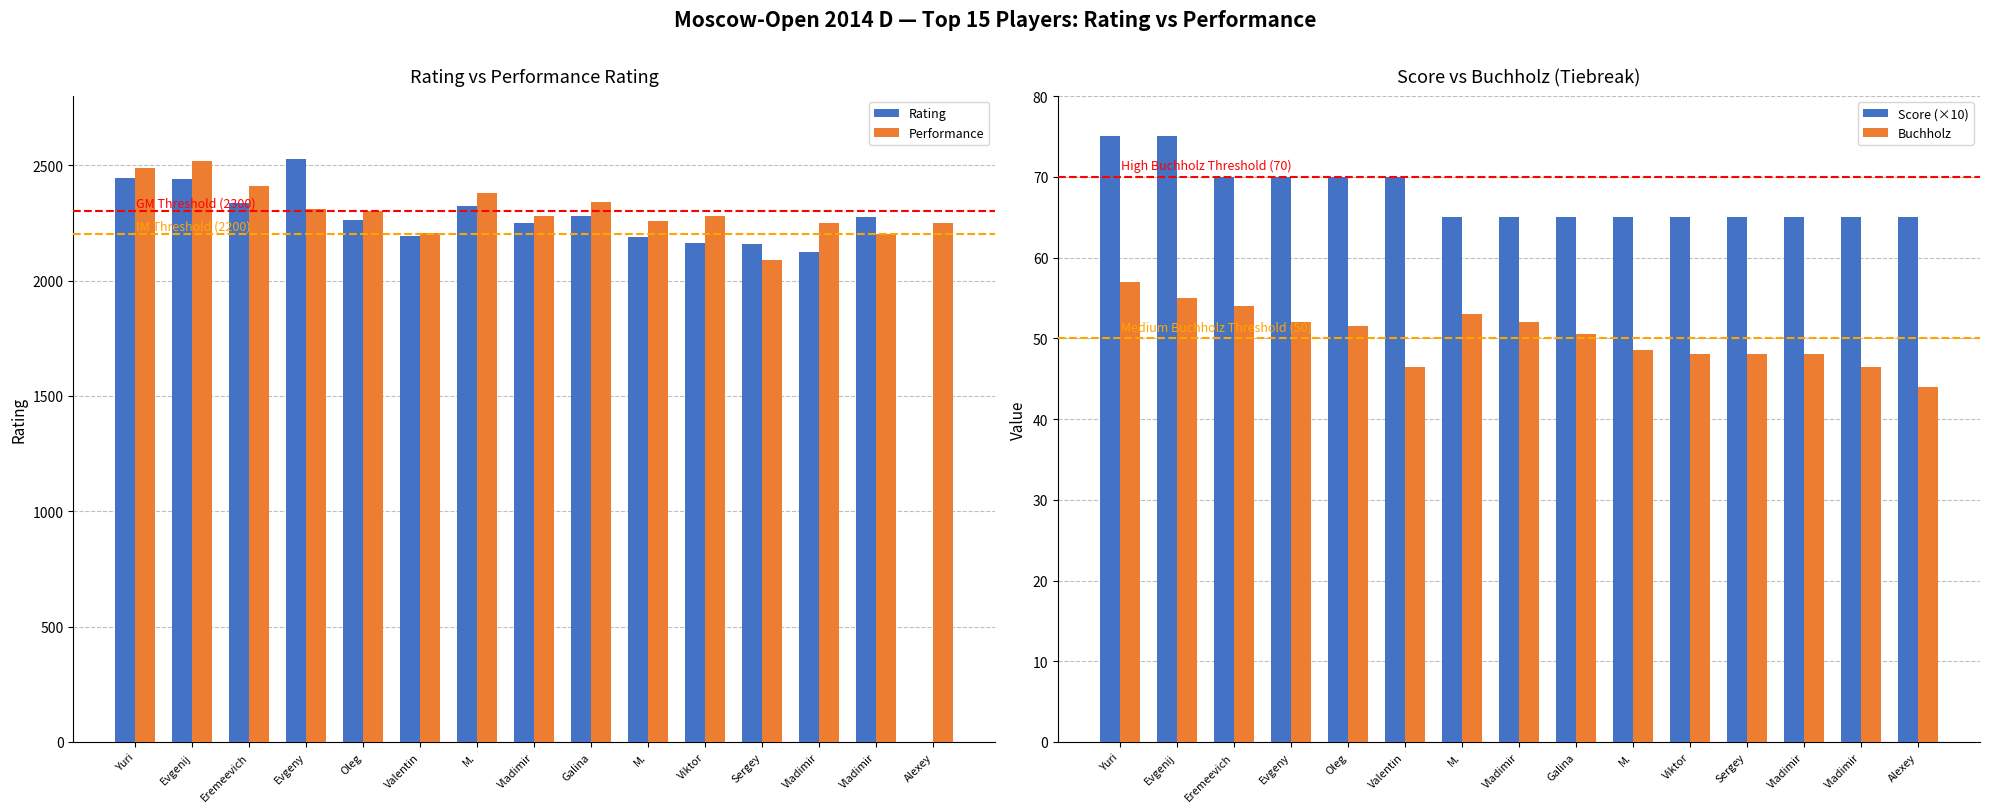

List the labels in order of Buchholz value, largest first.

Yuri, Evgenij, Eremeevich, M., Evgeny, Vladimir, Oleg, Galina, M., Viktor, Sergey, Vladimir, Valentin, Vladimir, Alexey